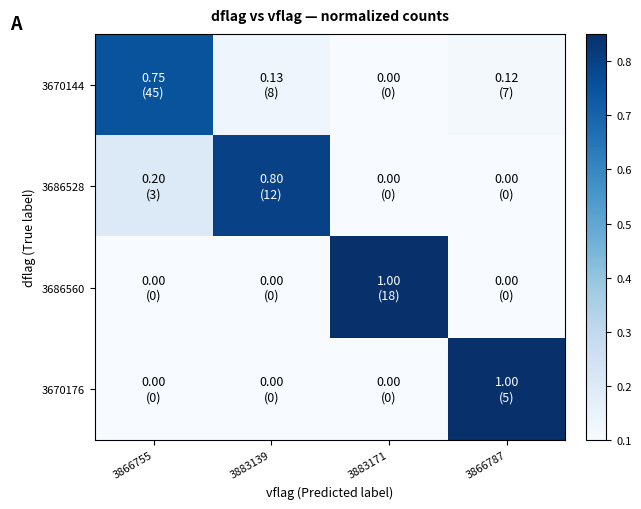

Which series has the largest range (max minus min)?

3686560